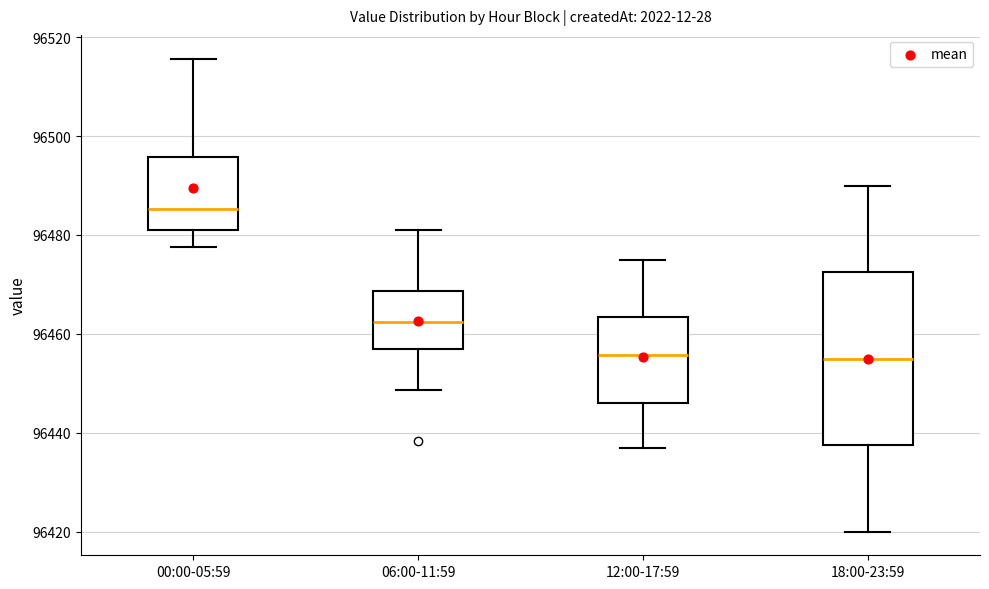

Which box is the tallest, from its lower edge to its upper edge?

18:00-23:59